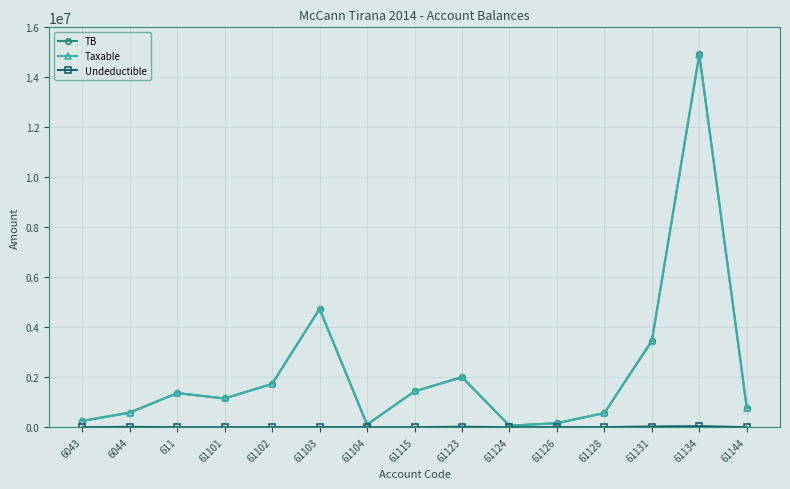

How many interior local peaks does the Taxable series have?

4